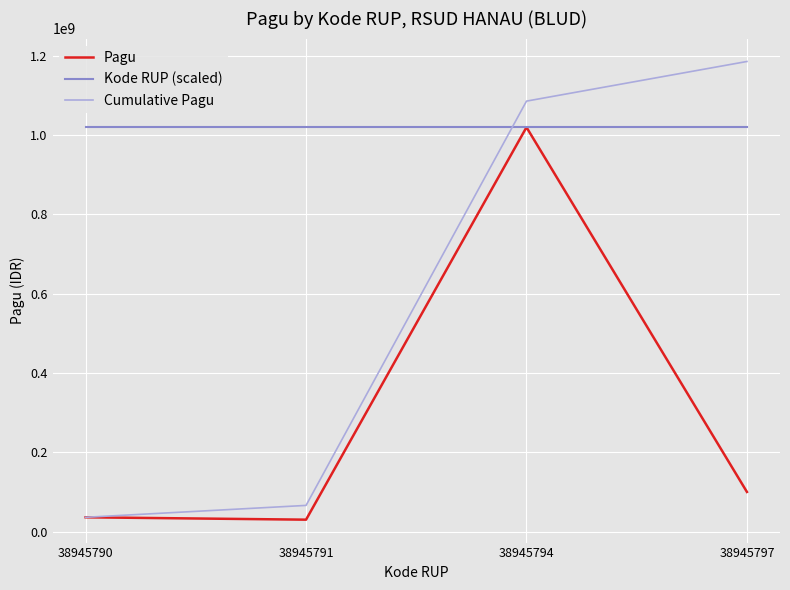

At 38945797, list the series in order from smallest to largest.

Pagu, Kode RUP (scaled), Cumulative Pagu